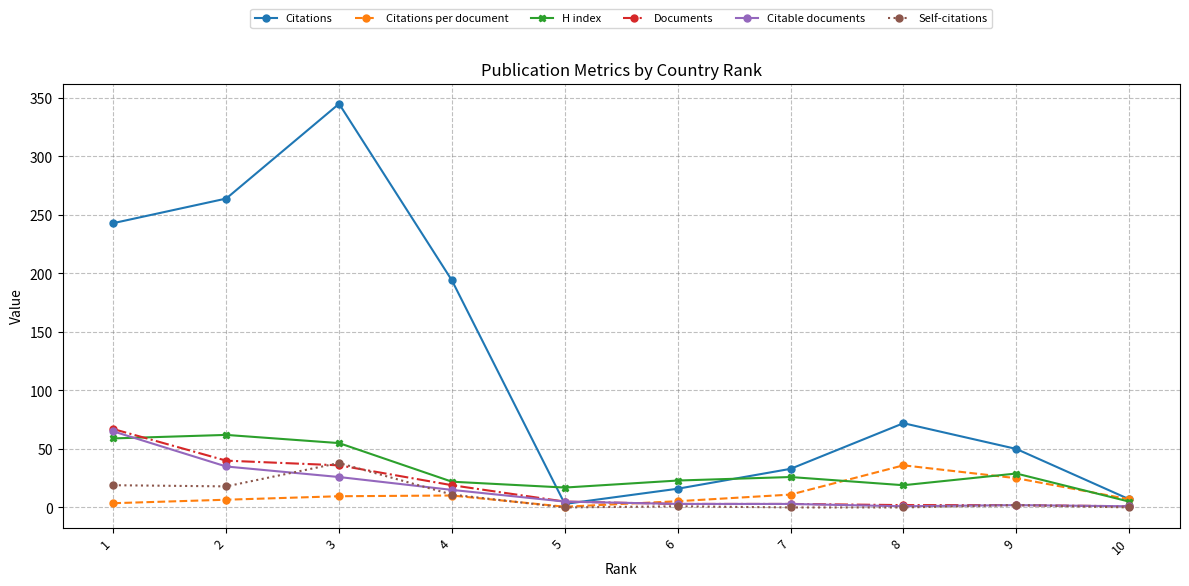

What is the highest value of the Self-citations series?

38.0